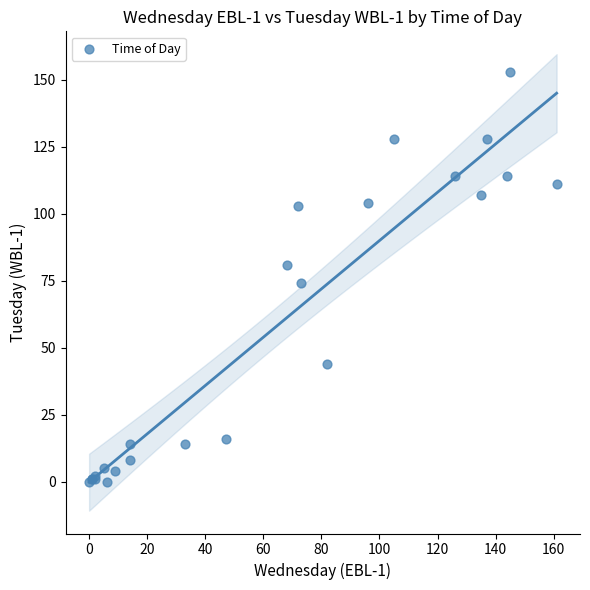

What Y value in the scatter plot is closest to 76?

74